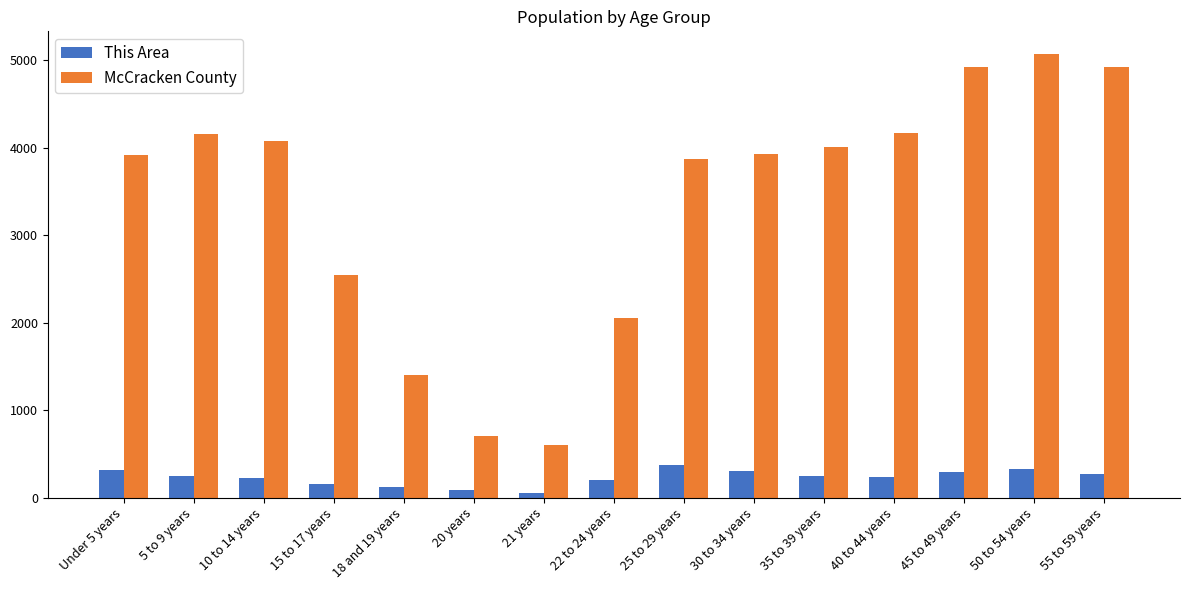

At which label is McCracken County closest to 2838?

15 to 17 years